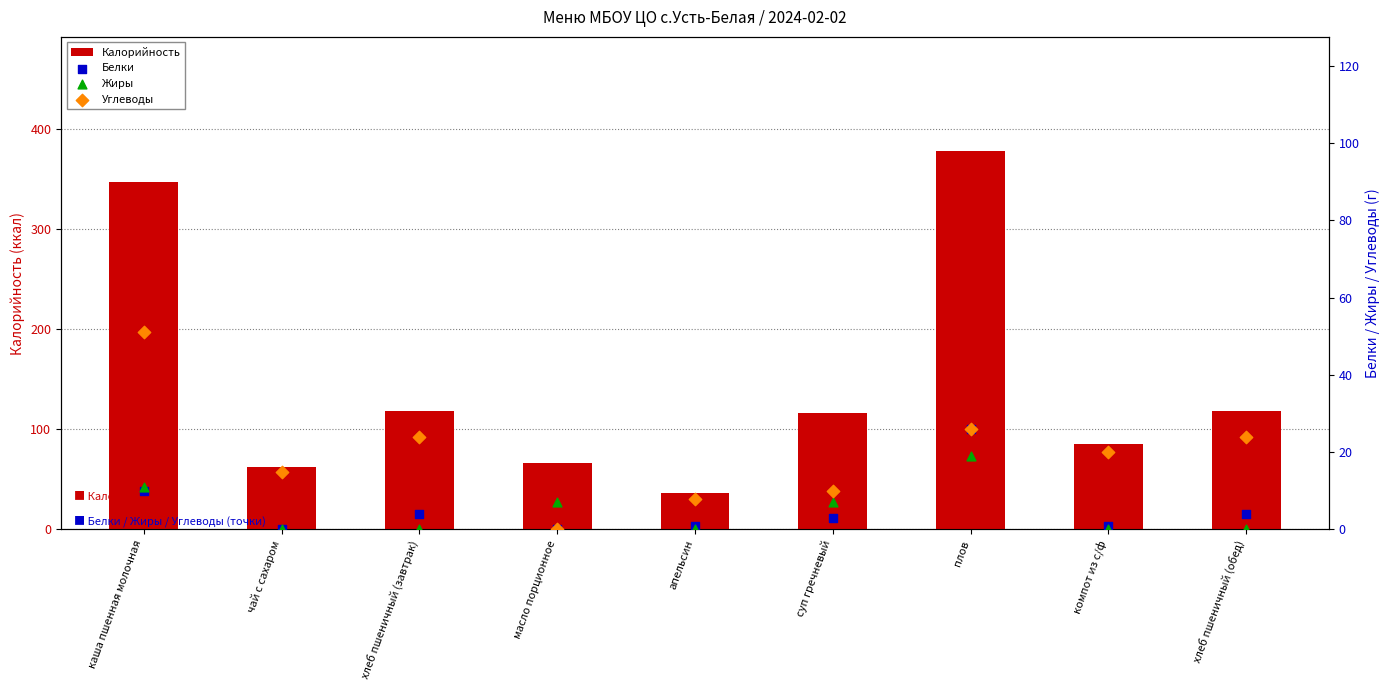

Which series reaches the minimum Y coordinate?

Белки